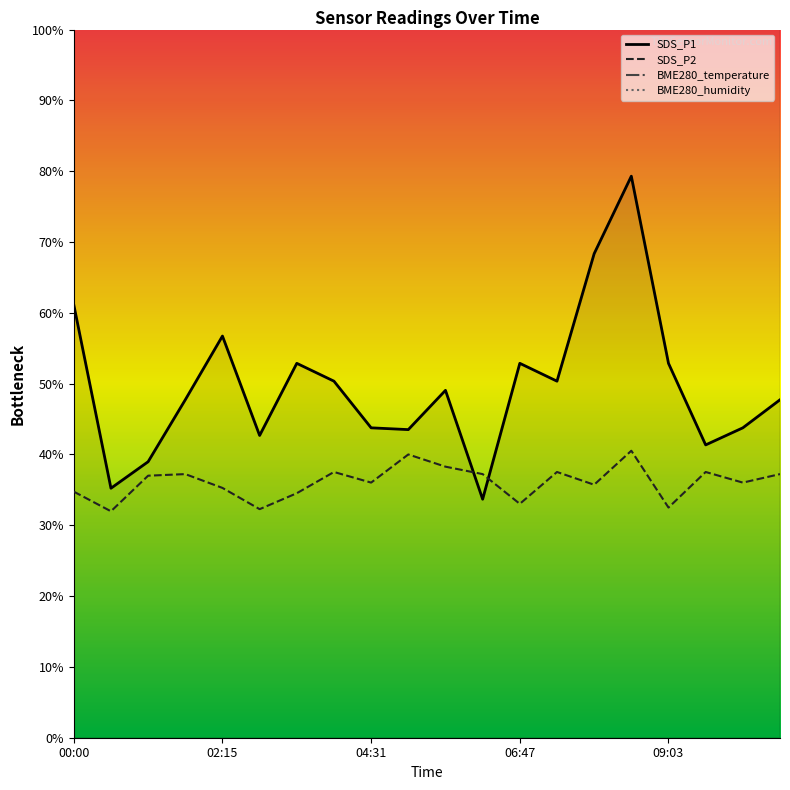

How many data points in SDS_P1 are above 49?

10